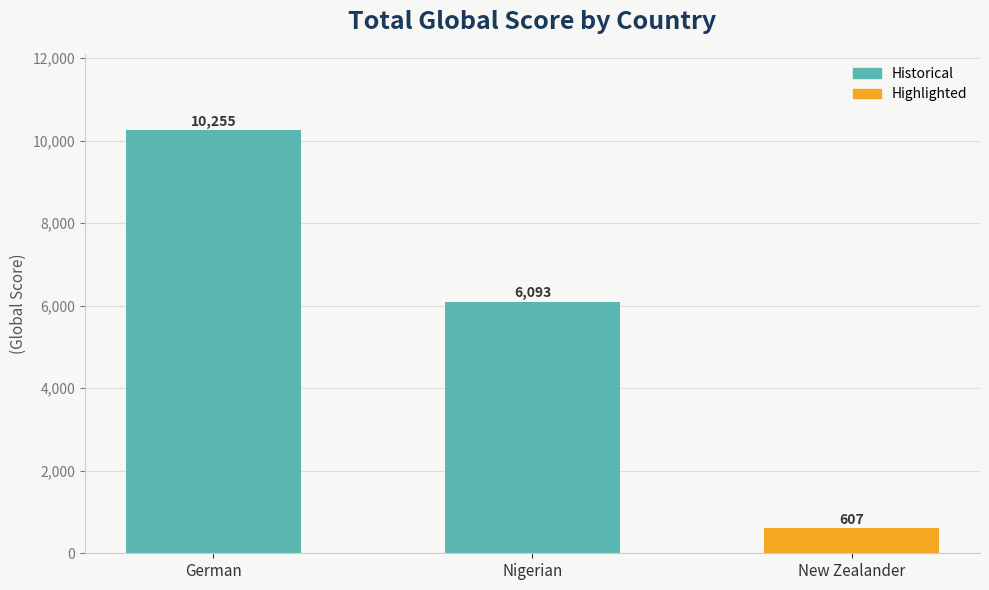

Reading left to right, extract all data points from this chart.

10255	6093	607